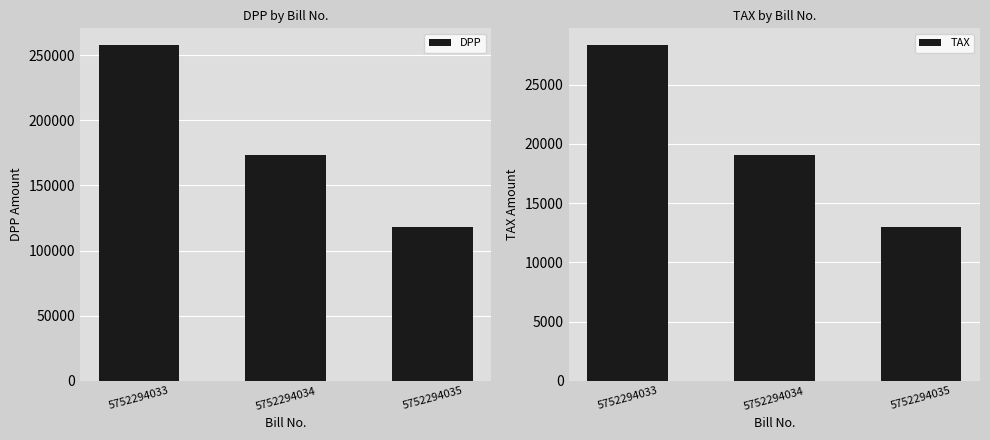

What is the difference between the highest and lowest values at 5752294033?

229314